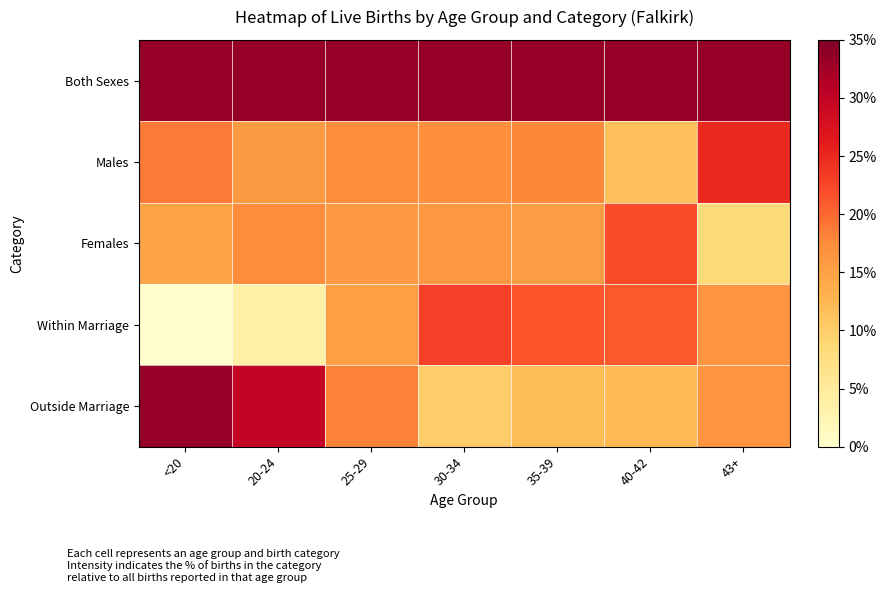

Reading left to right, transcribe all the data shown in this chart.

Both Sexes: <20=33.3	20-24=33.3	25-29=33.3	30-34=33.3	35-39=33.3	40-42=33.3	43+=33.3
Males: <20=18.8	20-24=15.9	25-29=17.3	30-34=17.1	35-39=17.8	40-42=11.4	43+=25.0
Females: <20=14.5	20-24=17.5	25-29=16.0	30-34=16.2	35-39=15.5	40-42=22.0	43+=8.3
Within Marriage: <20=0.0	20-24=3.6	25-29=15.1	30-34=23.1	35-39=21.4	40-42=21.1	43+=16.7
Outside Marriage: <20=33.3	20-24=29.8	25-29=18.2	30-34=10.2	35-39=11.9	40-42=12.2	43+=16.7